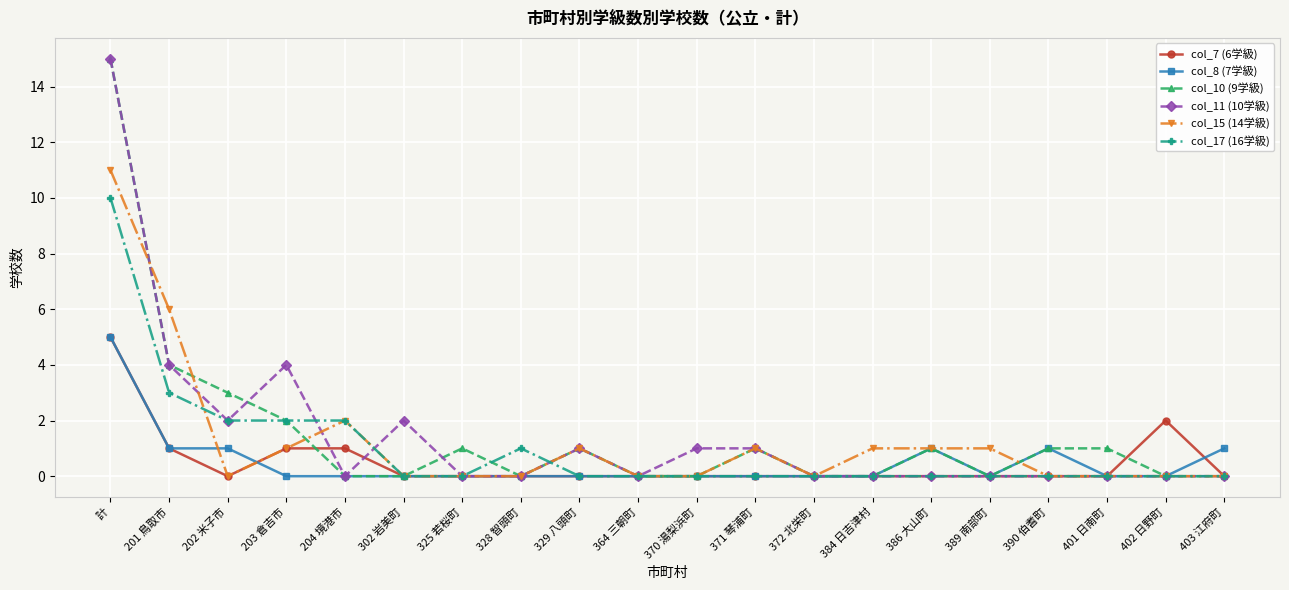

The col_10 (9学級) series shows 0 at 389 南部町. True or false?

True